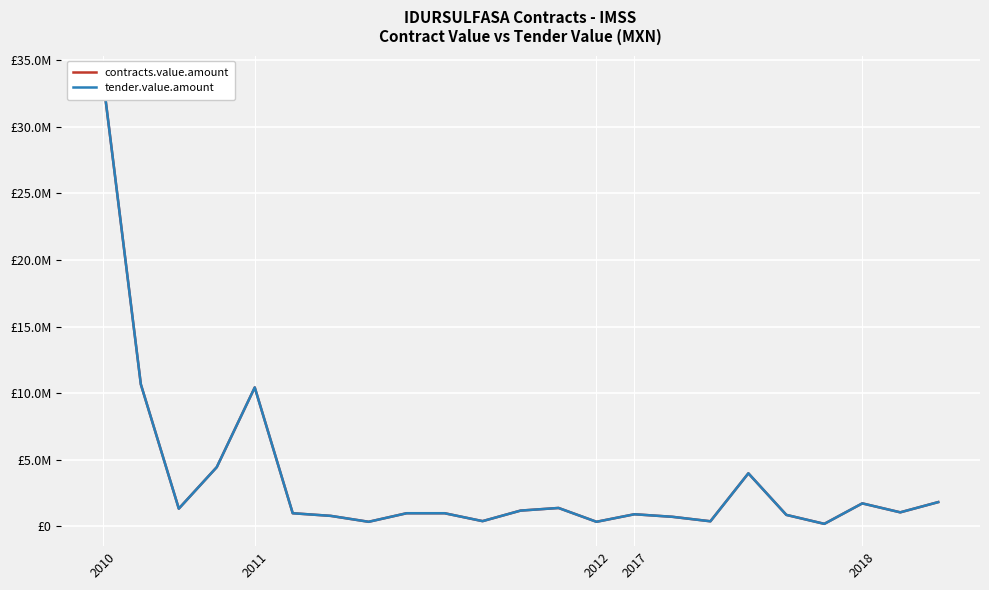

Which series has the widest spread of values?

contracts.value.amount